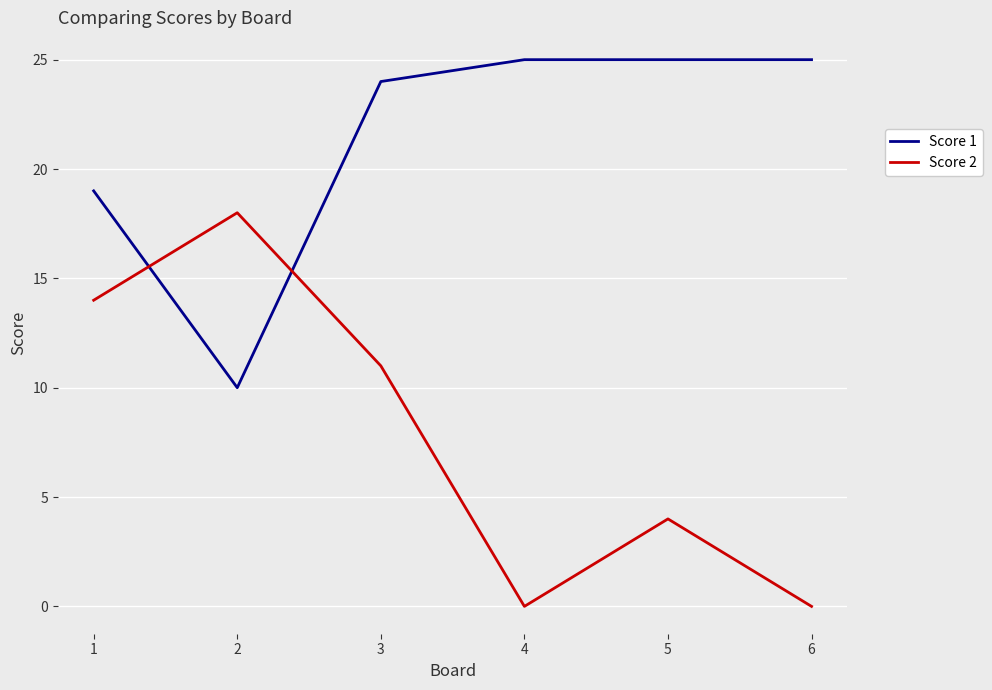

What is the lowest value of the Score 1 series?

10